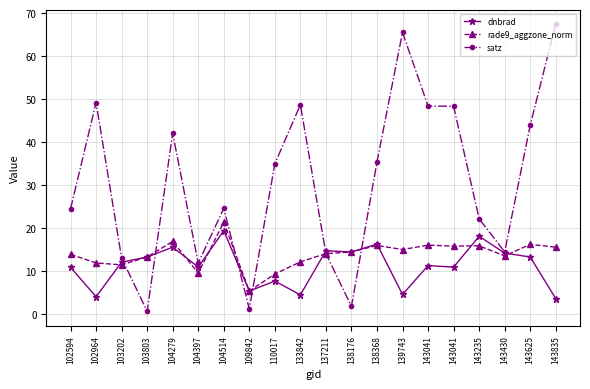

Reading left to right, transcribe all the data shown in this chart.

dnbrad: 102594=10.8	102964=4.0	103202=12.0	103803=13.2	104279=15.5	104397=10.9	104514=19.3	109842=5.3	110017=7.6	133842=4.4	137211=14.7	138176=14.4	138368=16.2	139743=4.5	143041=11.2	143041=10.8	143235=18.0	143430=14.1	143625=13.2	143835=3.5
rade9_aggzone_norm: 102594=13.8	102964=11.8	103202=11.4	103803=13.2	104279=16.8	104397=9.5	104514=21.3	109842=5.3	110017=9.3	133842=12.1	137211=14.0	138176=14.4	138368=15.9	139743=15.0	143041=16.0	143041=15.8	143235=15.8	143430=13.5	143625=16.2	143835=15.5
satz: 102594=24.4	102964=49.2	103202=13.0	103803=0.6	104279=42.0	104397=11.8	104514=24.5	109842=1.1	110017=34.9	133842=48.7	137211=14.0	138176=1.7	138368=35.3	139743=65.5	143041=48.3	143041=48.3	143235=22.1	143430=14.4	143625=43.9	143835=67.5